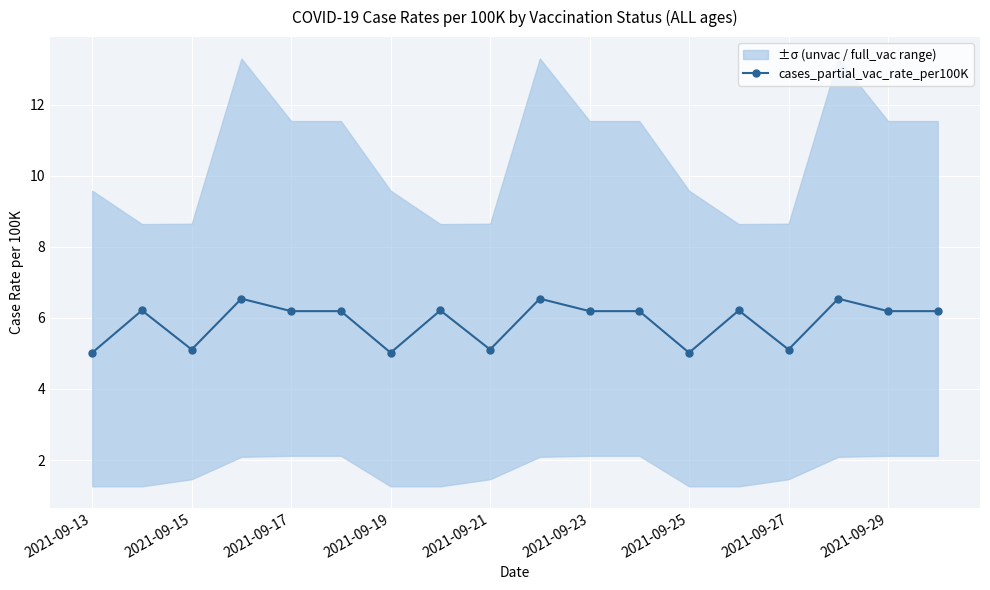

What is the minimum value shown in the chart?

5.0